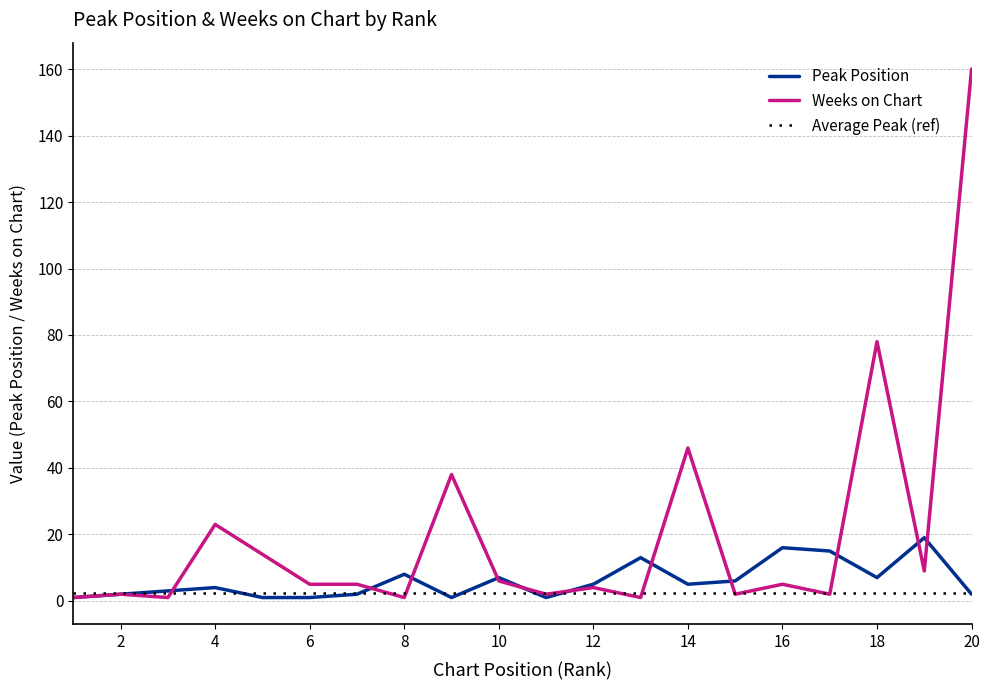

Which series has the widest spread of values?

Weeks on Chart